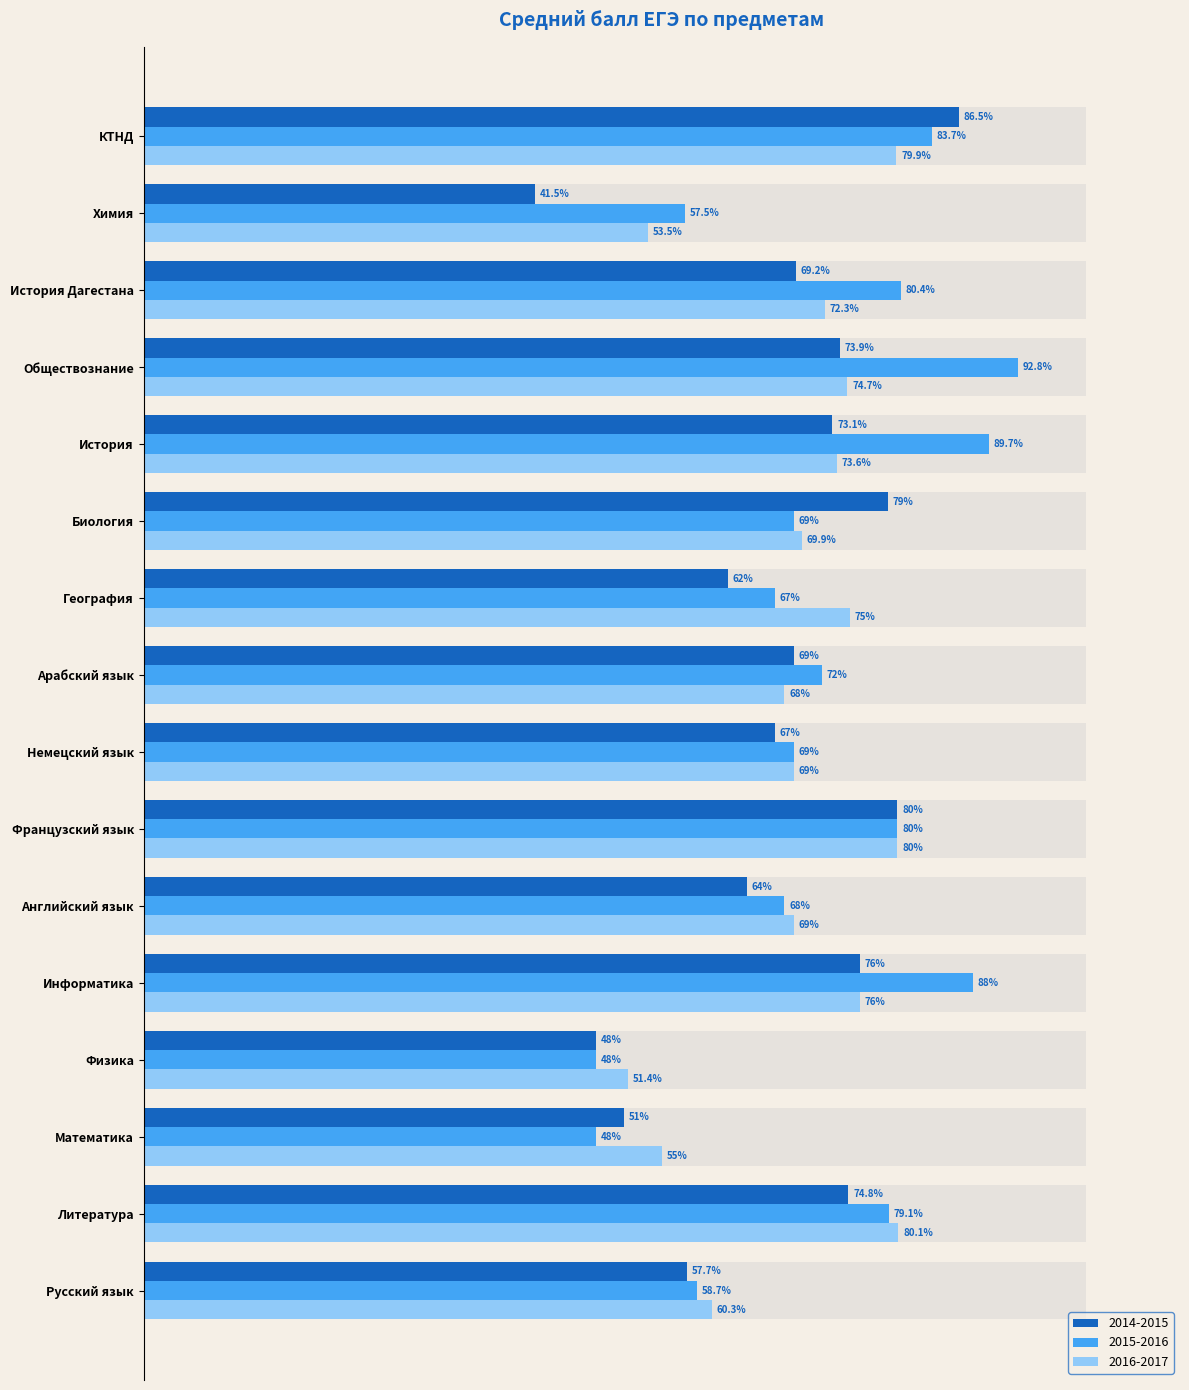

Which series has the largest total across all categories?

2015-2016